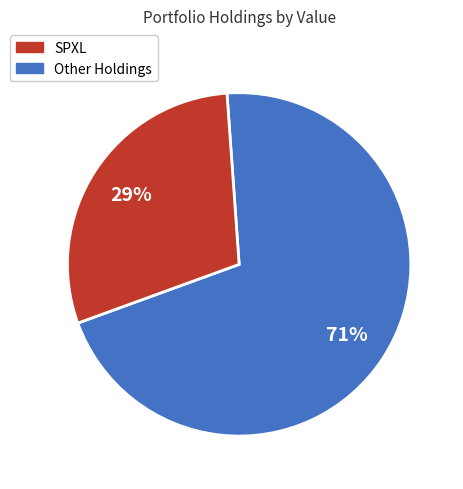

To the nearest percent, what is the average slice percentage?

50%